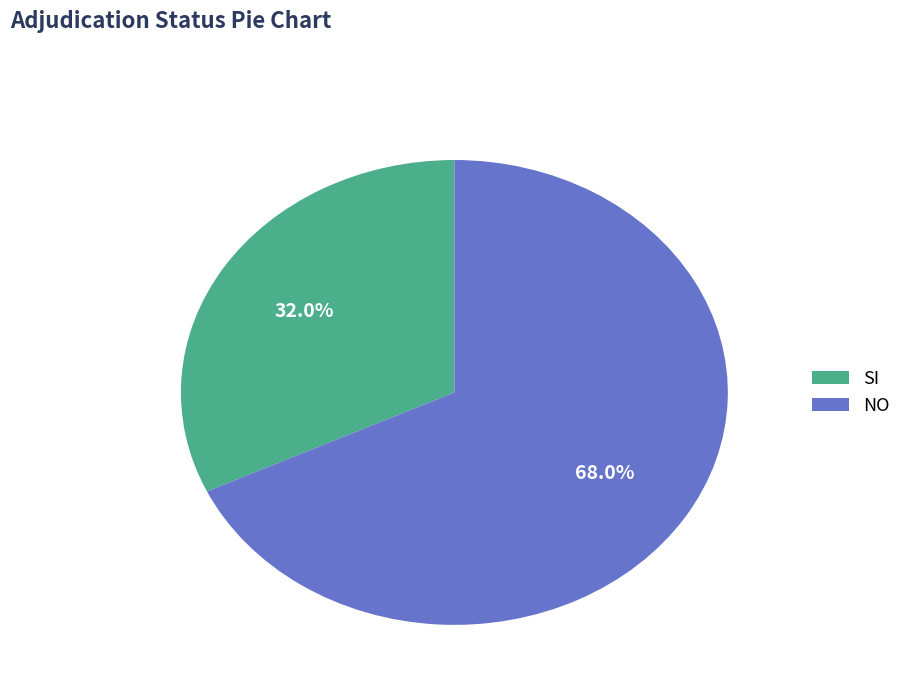

To the nearest percent, what percentage of the pie is SI?

32%